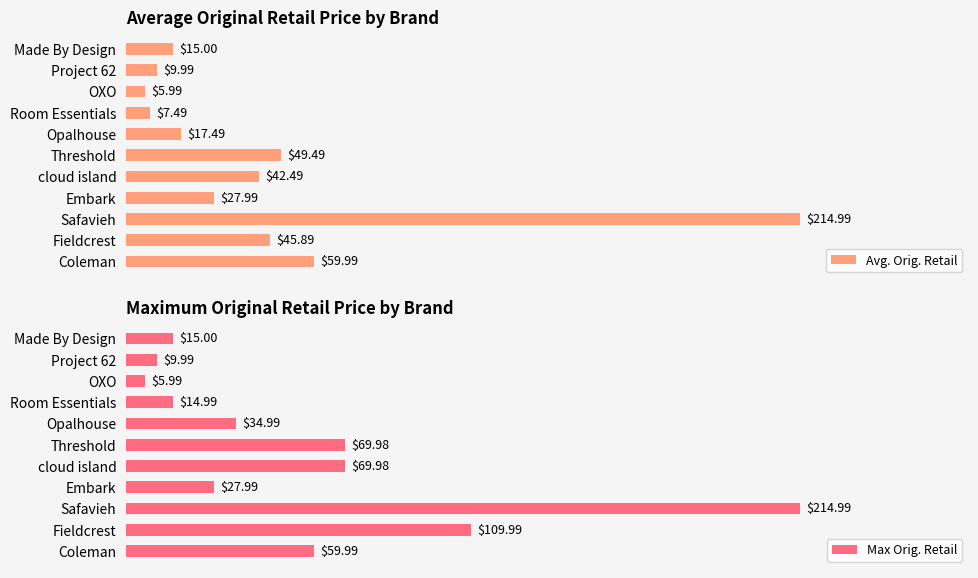

Which category has the highest value in the Max Orig. Retail series?

Safavieh